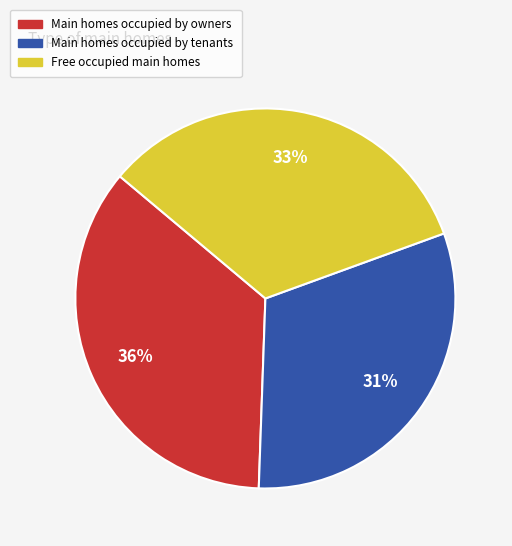

To the nearest percent, what is the average slice percentage?

33%